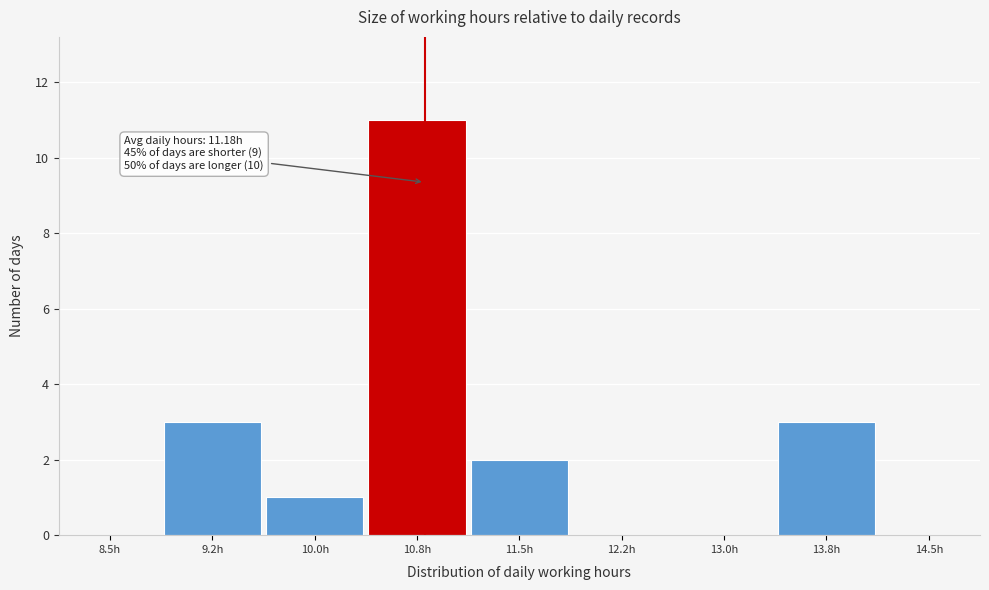

Reading left to right, transcribe all the data shown in this chart.

8.5h=0	9.2h=3	10.0h=1	10.8h=11	11.5h=2	12.2h=0	13.0h=0	13.8h=3	14.5h=0